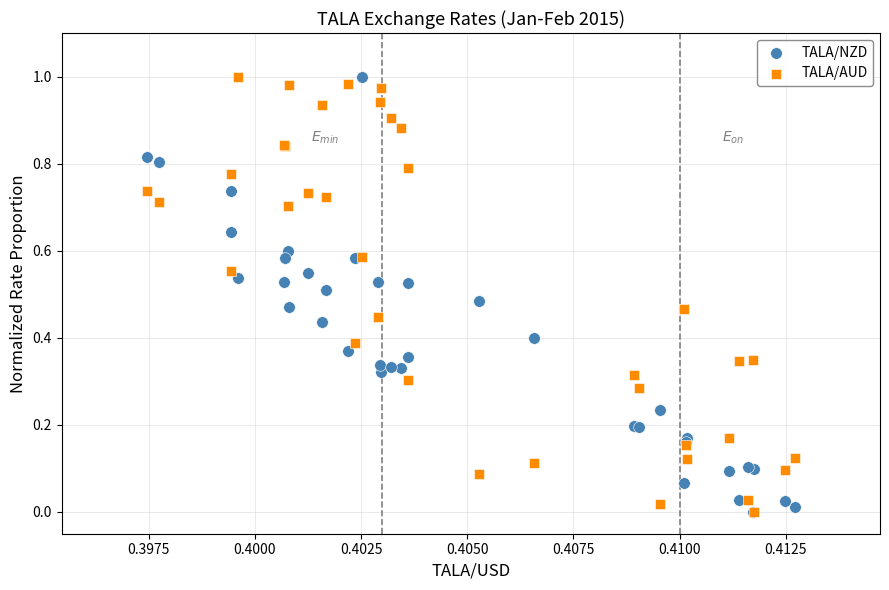

What are all the series names shown in the legend?

TALA/NZD, TALA/AUD